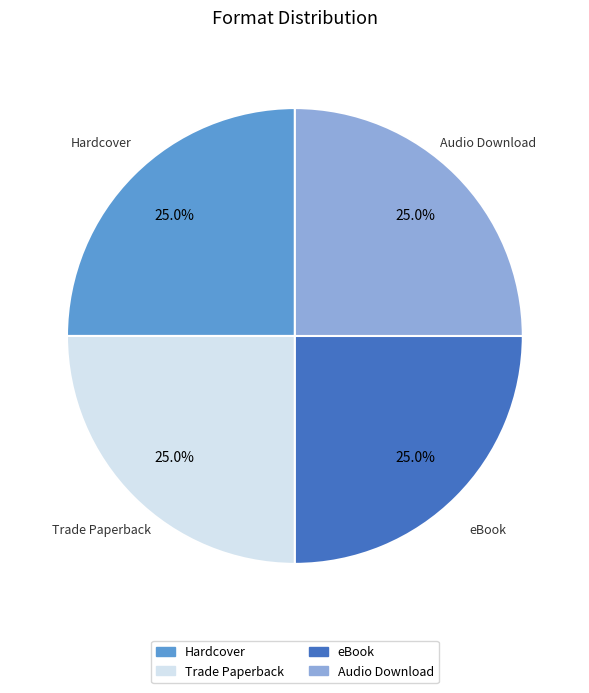

What is the ratio of the value at Trade Paperback to the value at Hardcover?

1.0